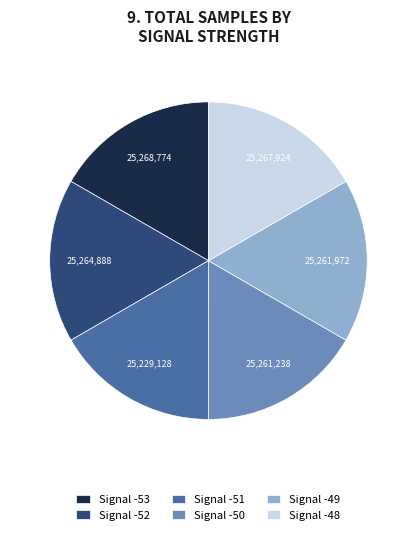

Is it true that Signal -53 is 29% of the pie?

False